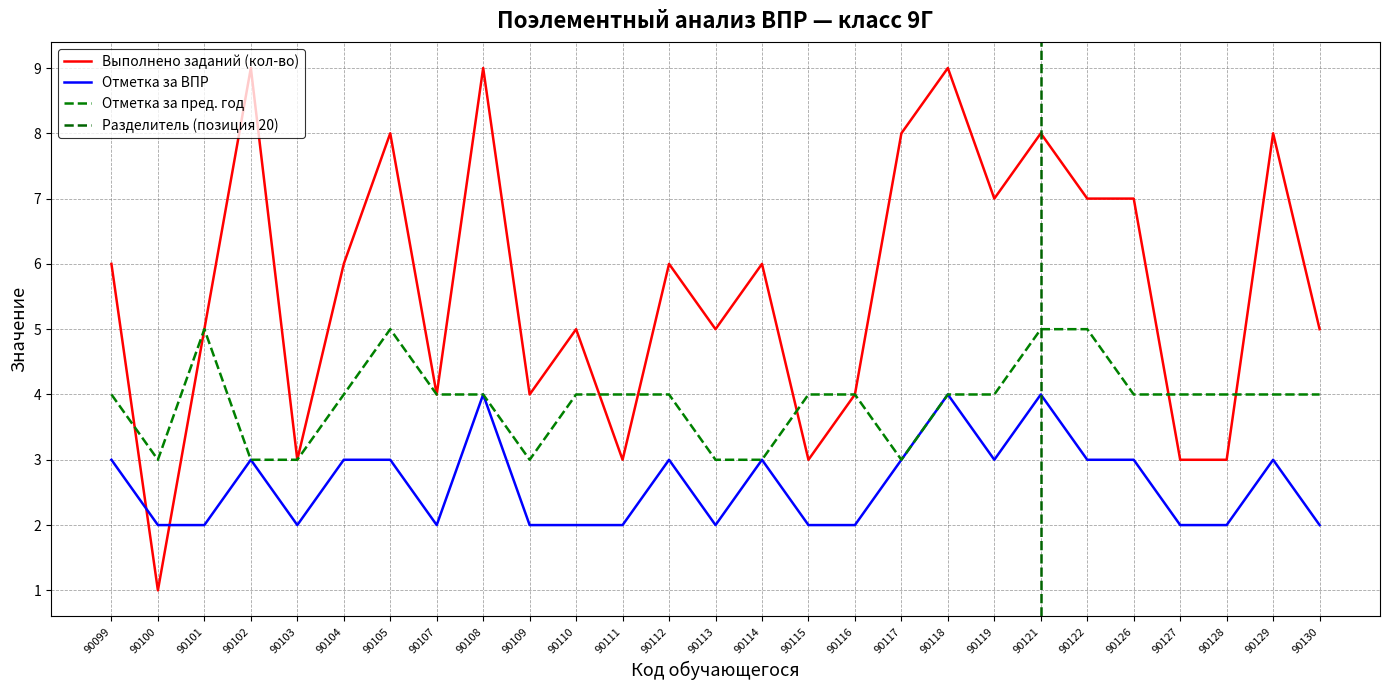

Reading left to right, what are all the values shown in this chart?

Выполнено заданий (кол-во): 90099=6	90100=1	90101=5	90102=9	90103=3	90104=6	90105=8	90107=4	90108=9	90109=4	90110=5	90111=3	90112=6	90113=5	90114=6	90115=3	90116=4	90117=8	90118=9	90119=7	90121=8	90122=7	90126=7	90127=3	90128=3	90129=8	90130=5
Отметка за ВПР: 90099=3	90100=2	90101=2	90102=3	90103=2	90104=3	90105=3	90107=2	90108=4	90109=2	90110=2	90111=2	90112=3	90113=2	90114=3	90115=2	90116=2	90117=3	90118=4	90119=3	90121=4	90122=3	90126=3	90127=2	90128=2	90129=3	90130=2
Отметка за пред. год: 90099=4	90100=3	90101=5	90102=3	90103=3	90104=4	90105=5	90107=4	90108=4	90109=3	90110=4	90111=4	90112=4	90113=3	90114=3	90115=4	90116=4	90117=3	90118=4	90119=4	90121=5	90122=5	90126=4	90127=4	90128=4	90129=4	90130=4